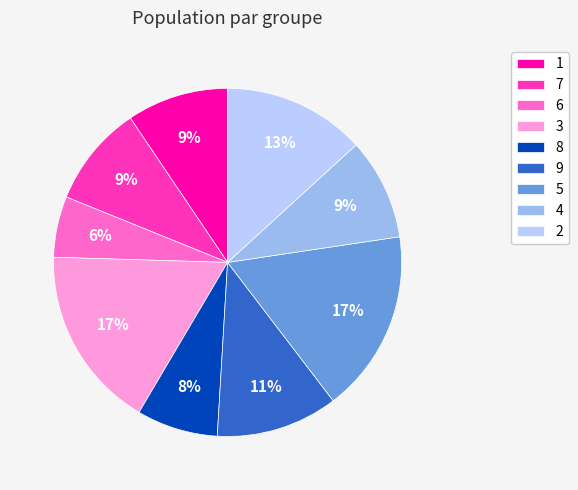

Is the sum of 2 and 7 greater than half?

No